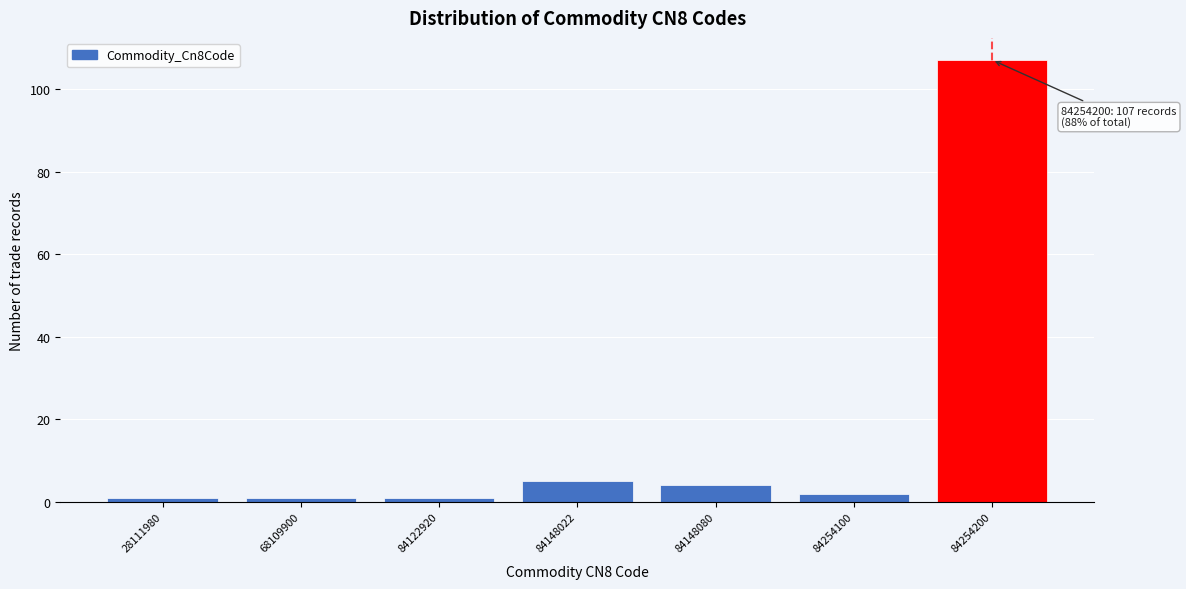

Reading left to right, list all the values displayed in this chart.

28111980=1	68109900=1	84122920=1	84148022=5	84148080=4	84254100=2	84254200=107